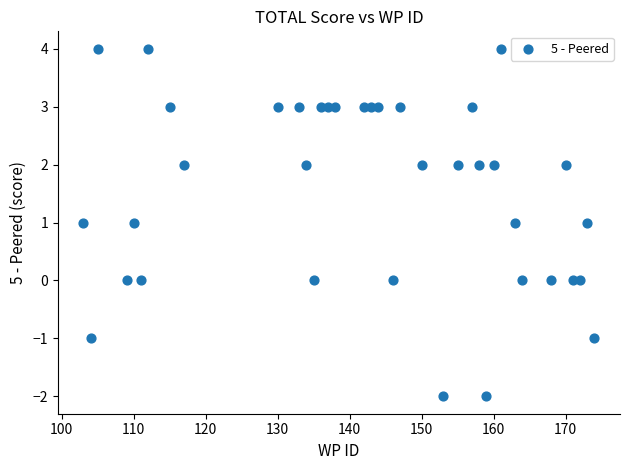

What is the range of X values (max minus min)?

71